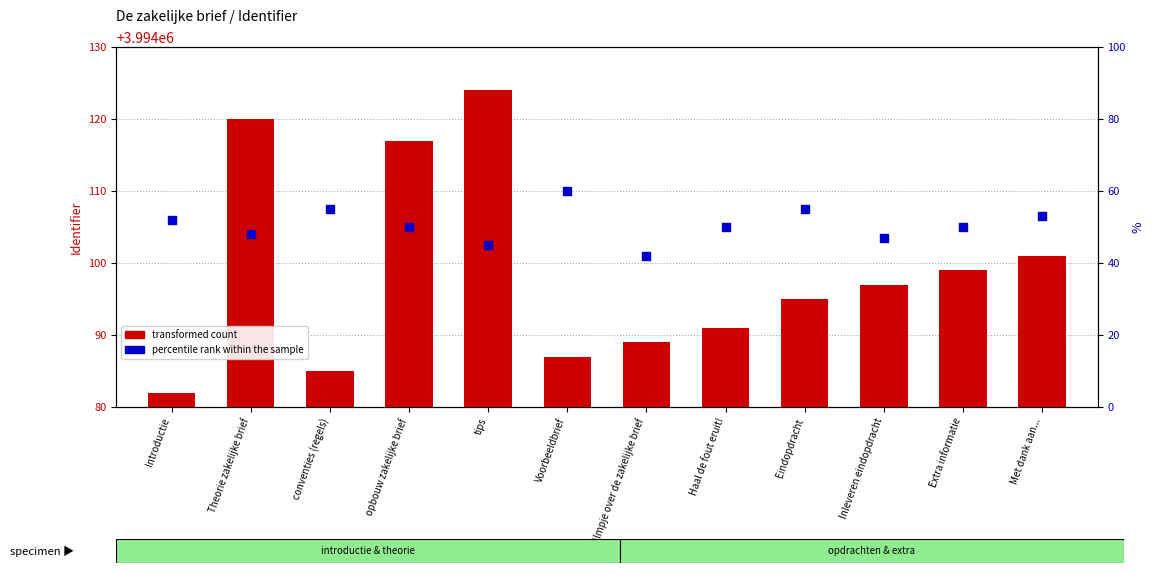

Which series reaches the minimum Y coordinate?

percentile rank within the sample